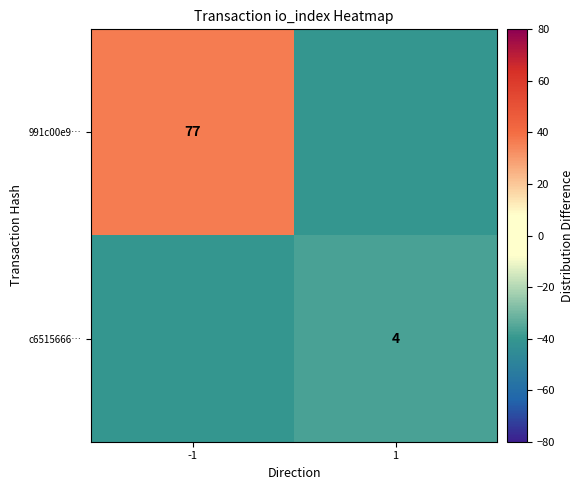

The 991c00e9… series shows 77.0 at -1. True or false?

True